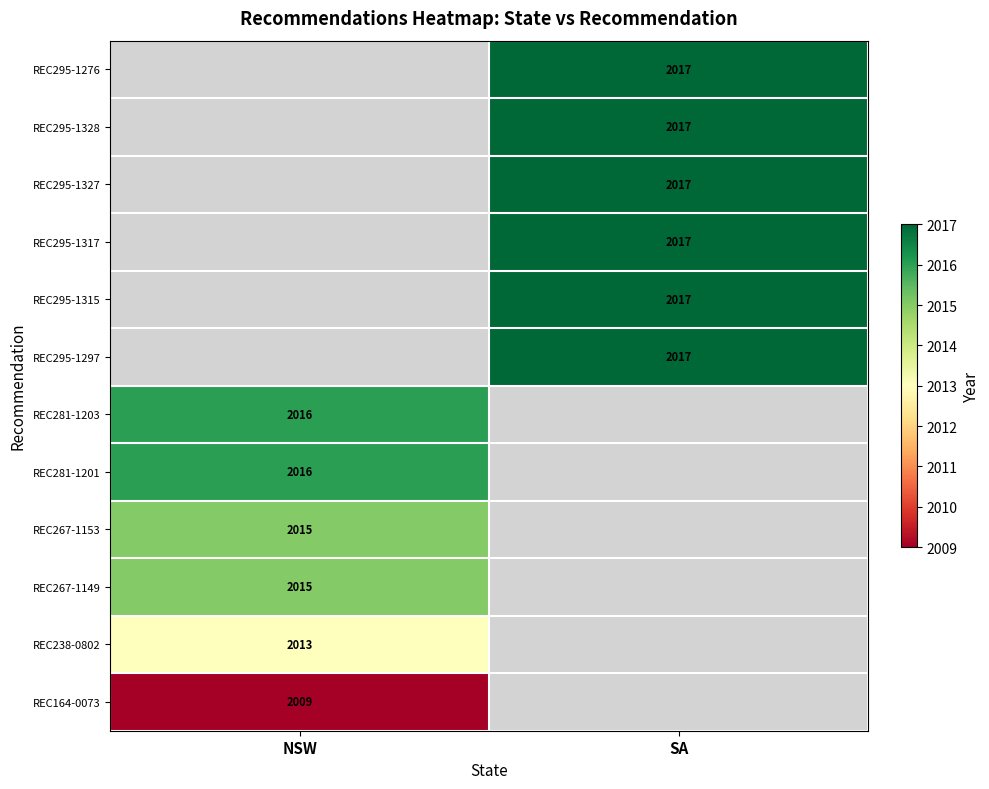

Count the number of data series in this chart.

12